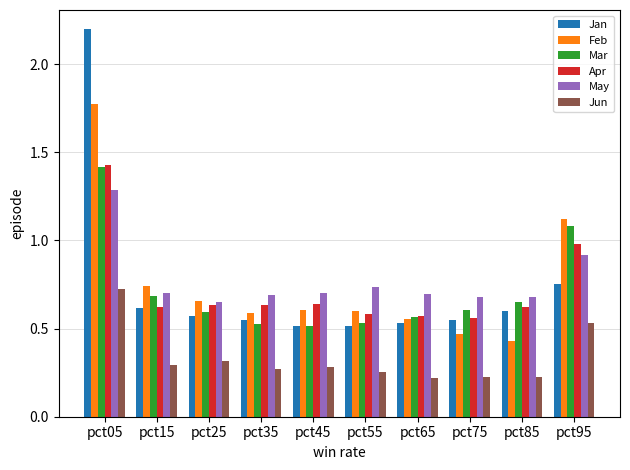

Does the chart contain stacked bars?

No